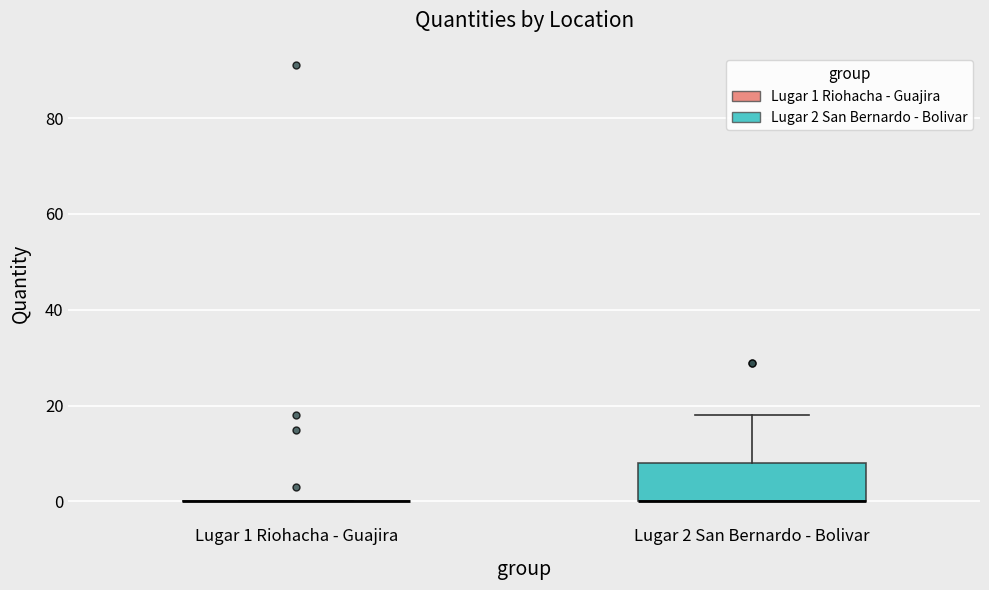

Reading left to right, read every box against the y-axis: the position of its median line, the range the box covers, and the ends of its whiskers. The values are not printed on the chart, so give them approximately, as read against the axis.

Lugar 1 Riohacha - Guajira: box collapsed to a line at 0, whiskers 0 to 0
Lugar 2 San Bernardo - Bolivar: median 0 (drawn on the box's lower edge), box 0 to 8, whiskers 0 to 18